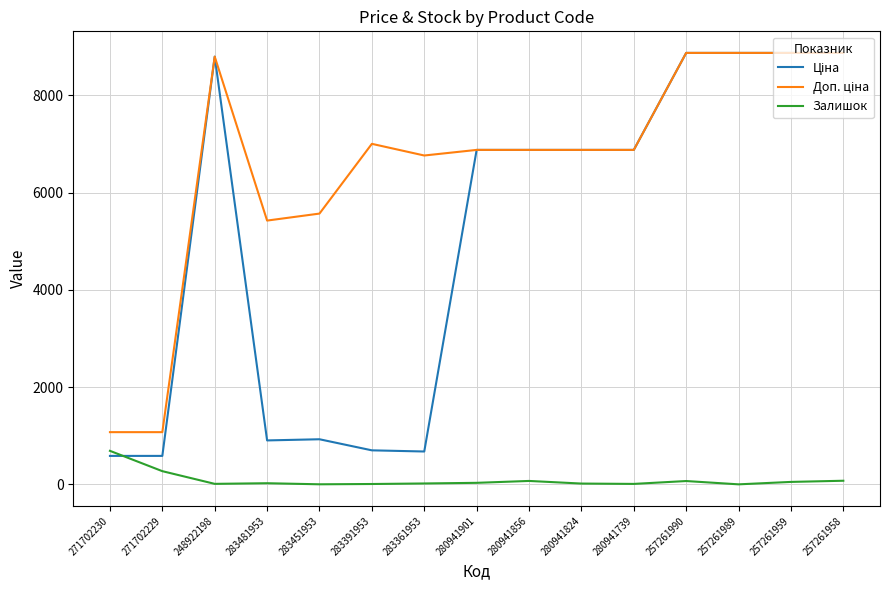

The Залишок series shows 10.0 at 280941739. True or false?

True